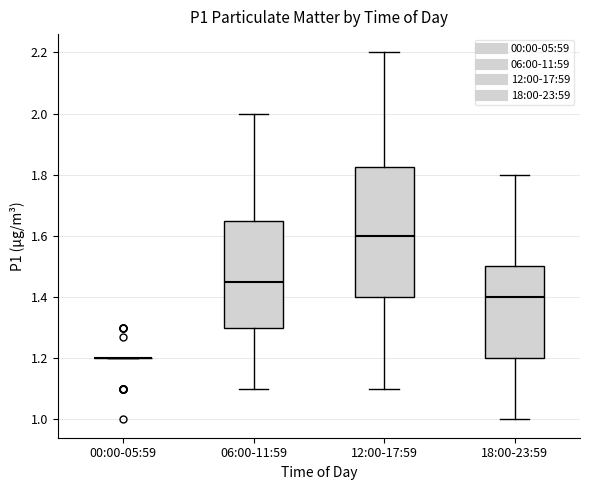

Which box is the tallest, from its lower edge to its upper edge?

12:00-17:59